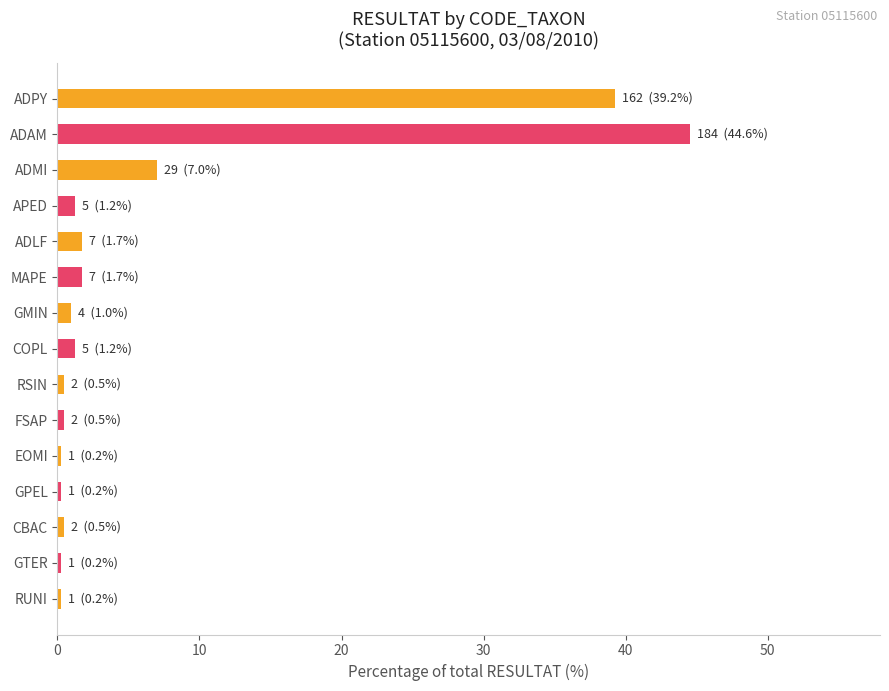

Reading top to bottom, transcribe all the data shown in this chart.

39.2	44.6	7.0	1.2	1.7	1.7	1.0	1.2	0.5	0.5	0.2	0.2	0.5	0.2	0.2